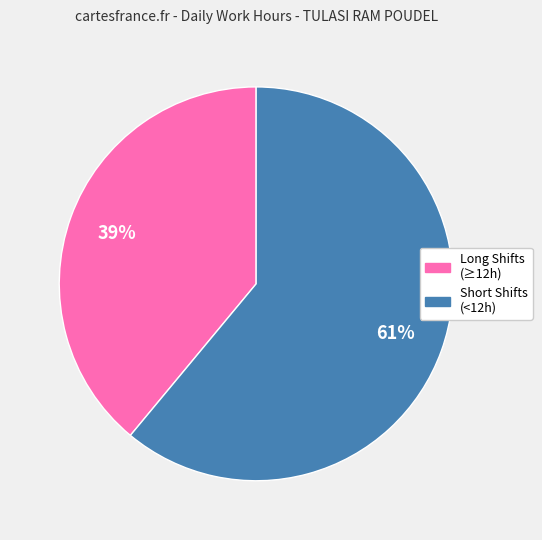

To the nearest percent, what is the average slice percentage?

50%